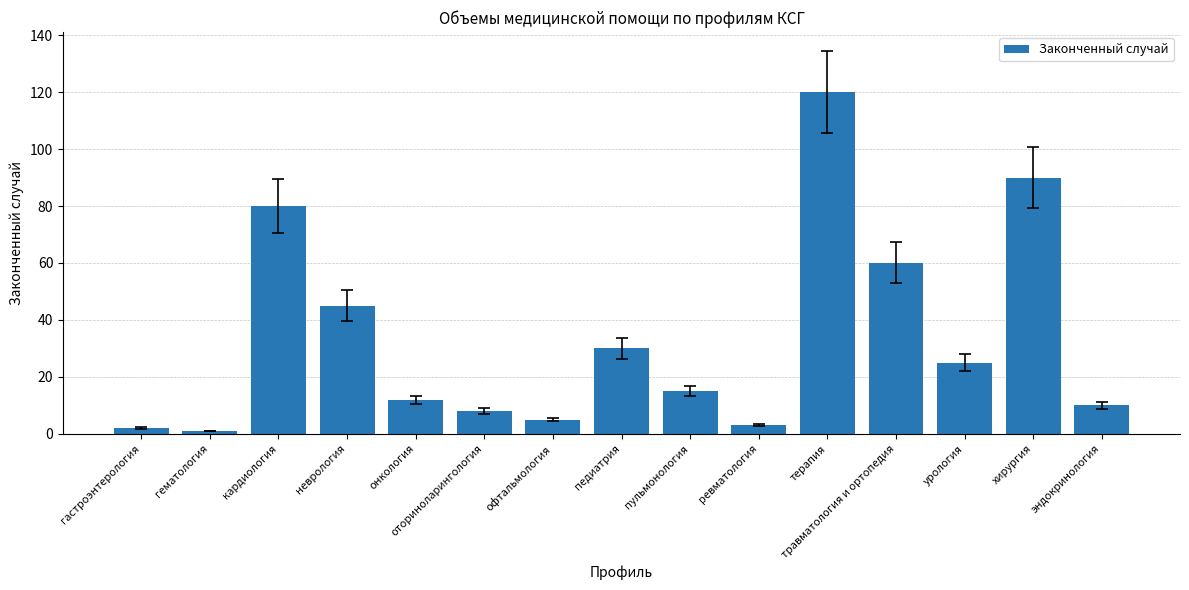

What is the difference between the values at оториноларингология and хирургия?

82